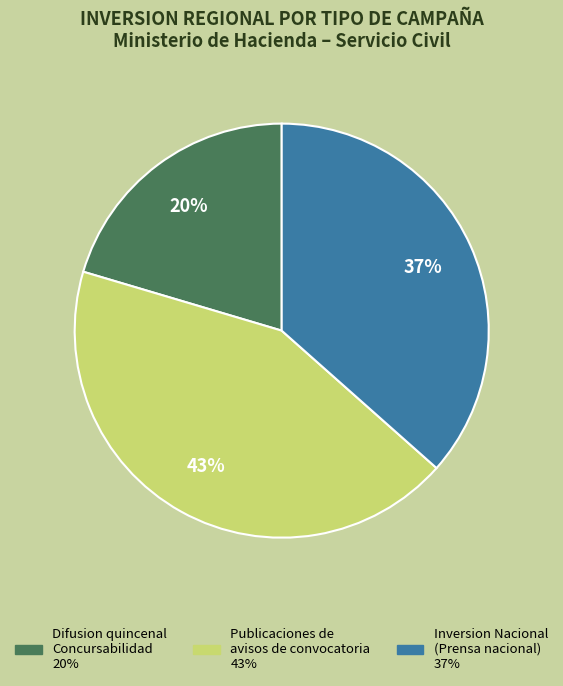

Is there any slice that represents more than half of the pie?

No